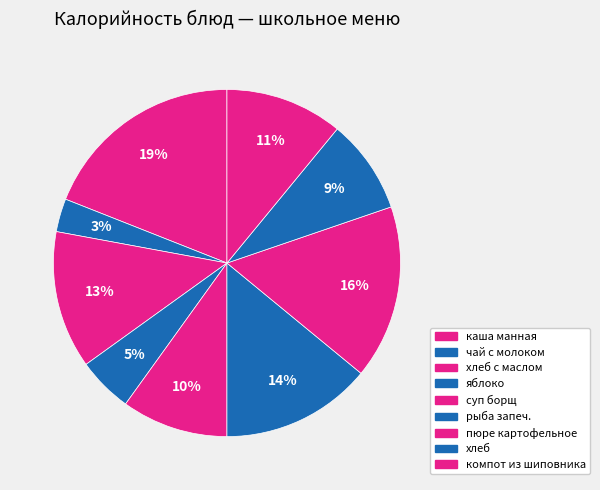

Rank the categories by value from highest to lowest.

каша манная, пюре картофельное, рыба запеч., хлеб с маслом, компот из шиповника, суп борщ, хлеб, яблоко, чай с молоком